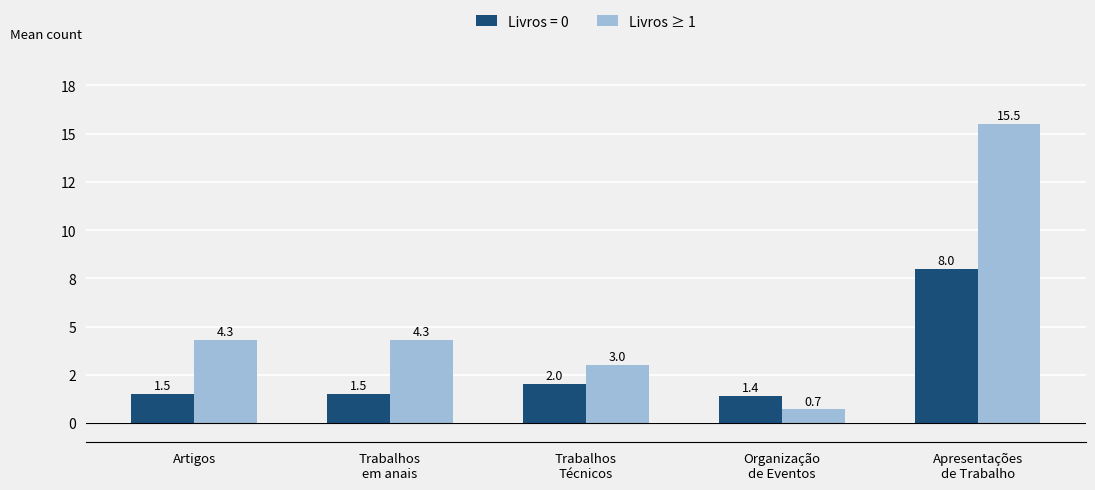

What position from the left is Trabalhos
em anais?

2